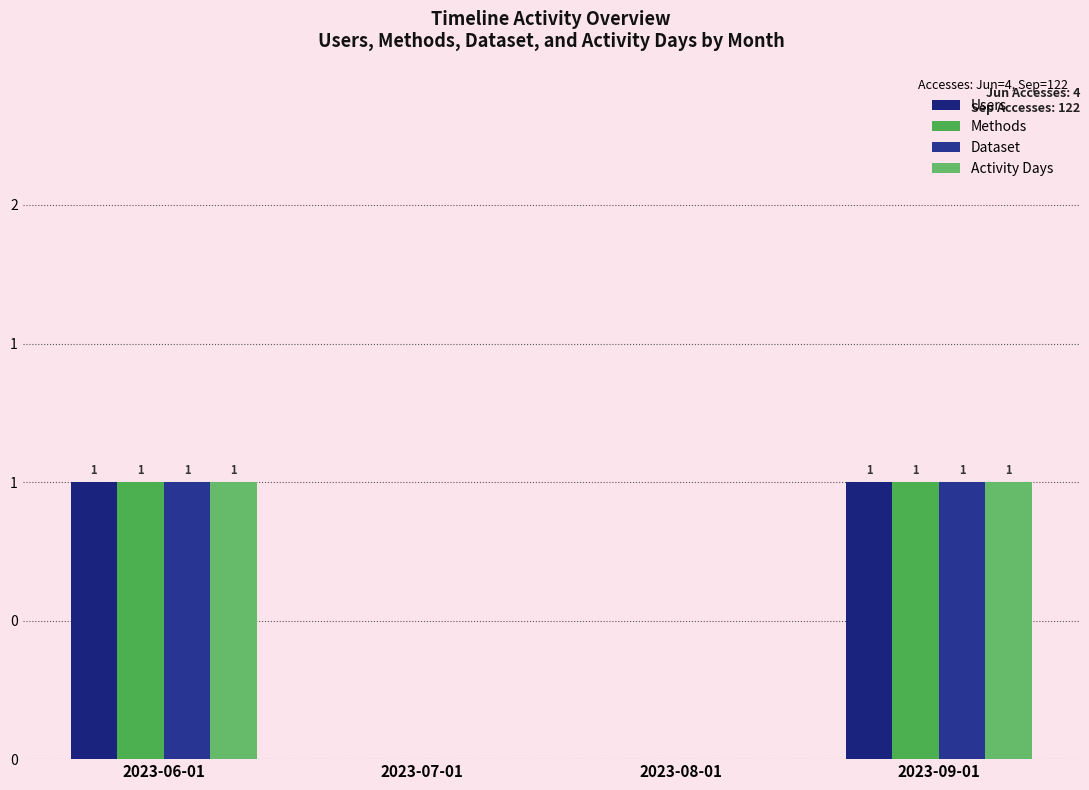

Are the bars horizontal?

No